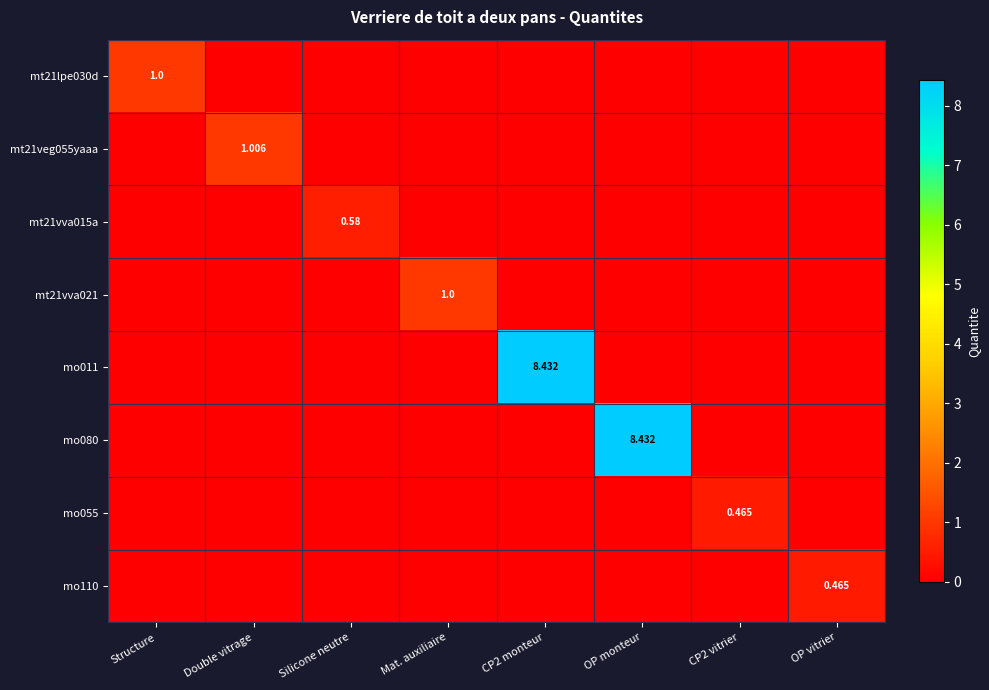

Which has a higher value, CP2 monteur or Silicone neutre?

CP2 monteur